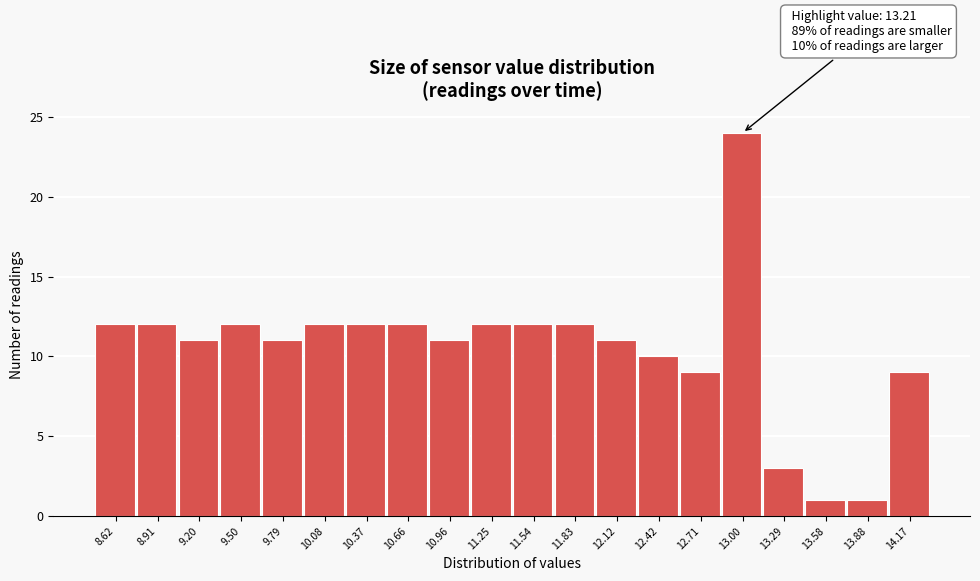

Reading left to right, list all the values displayed in this chart.

12	12	11	12	11	12	12	12	11	12	12	12	11	10	9	24	3	1	1	9